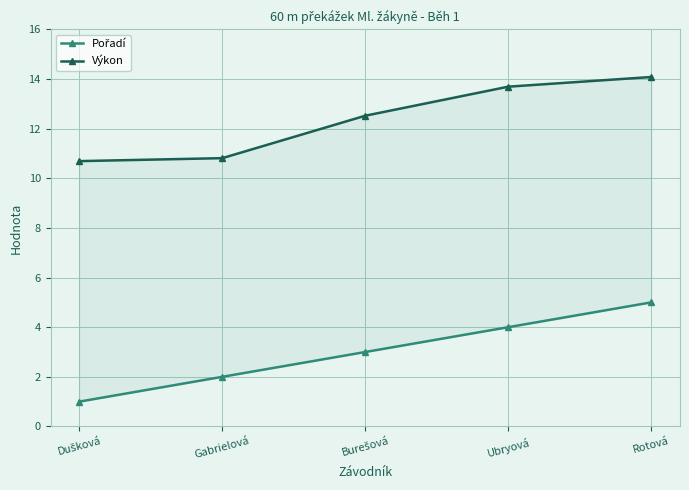

True or false: Výkon and Pořadí cross at least once.

False